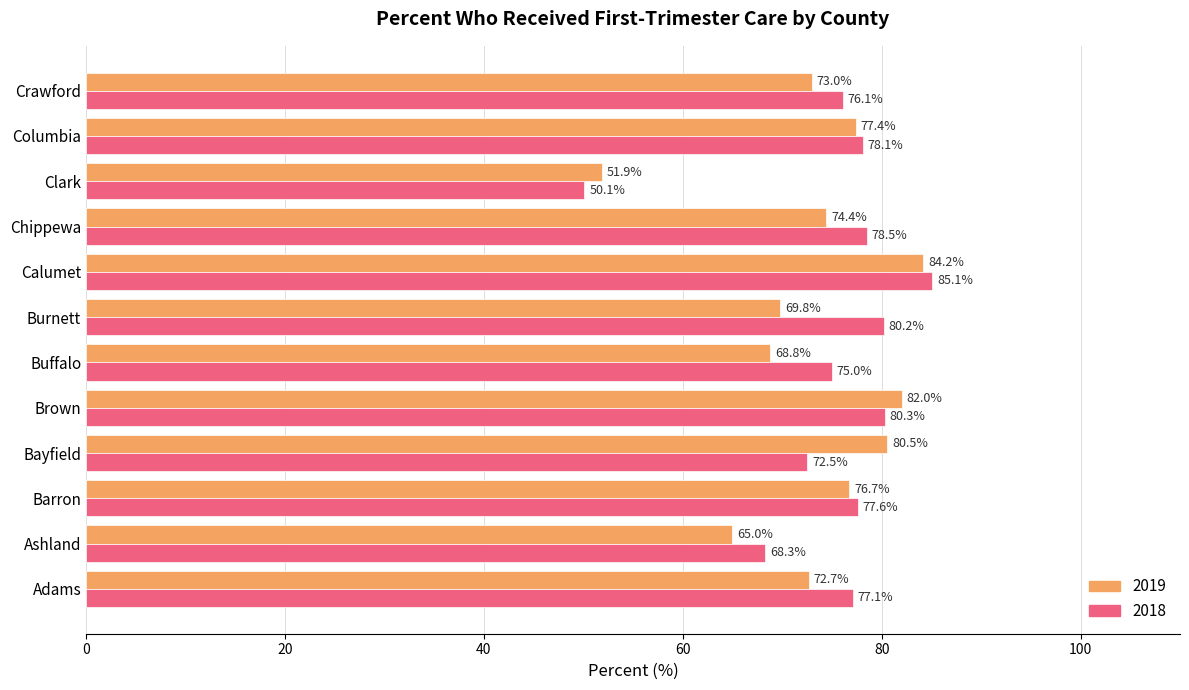

At which label is 2019 closest to 68?

Buffalo